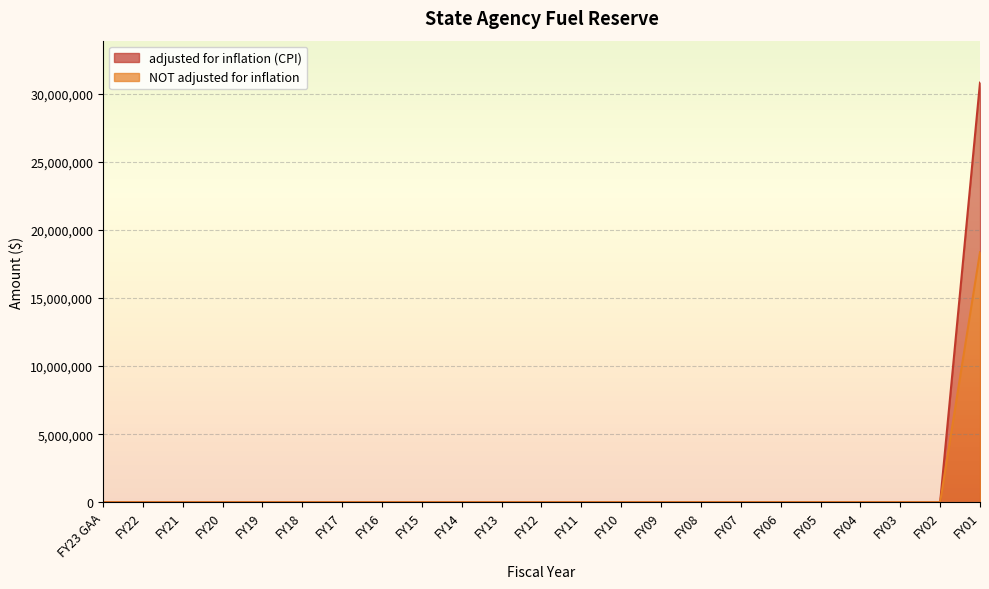

What is the difference between the maximum and minimum values in the adjusted for inflation (CPI) series?

30809837